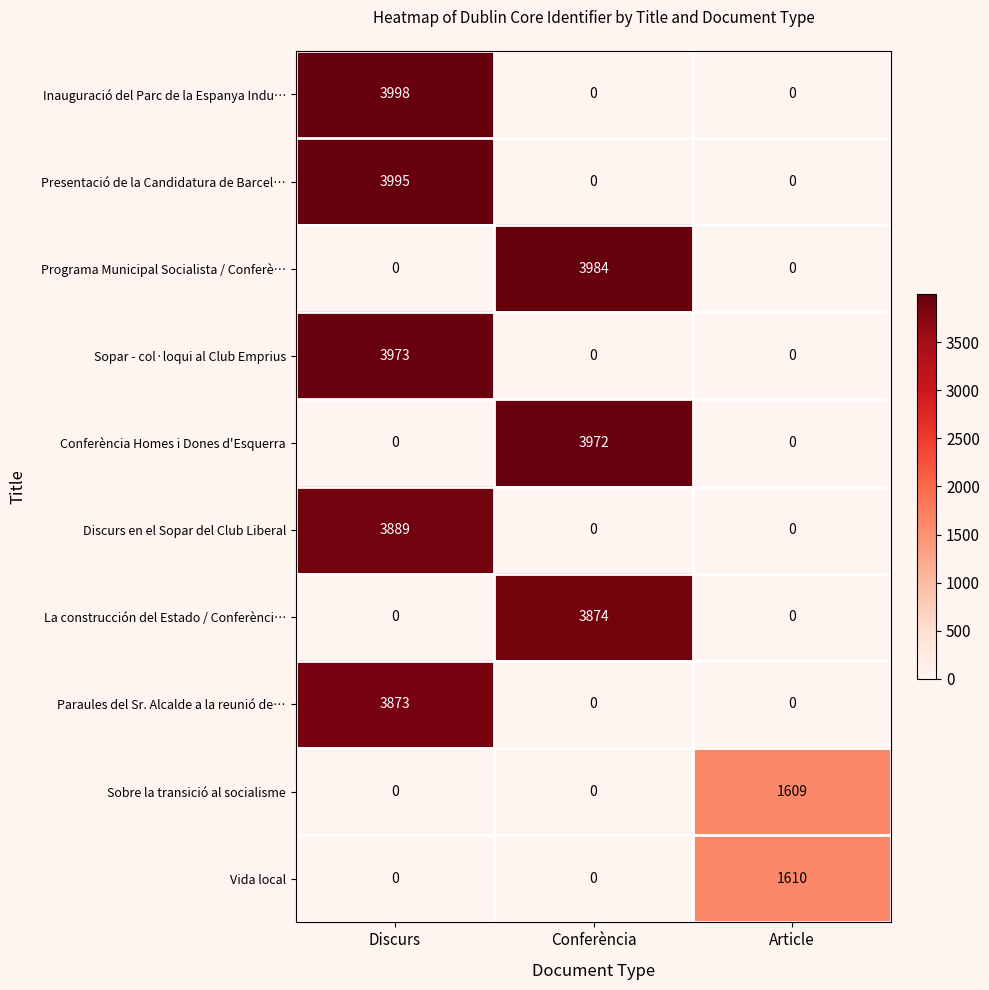

Is it true that Inauguració del Parc de la Espanya Indu… equals 3998 at Discurs?

True